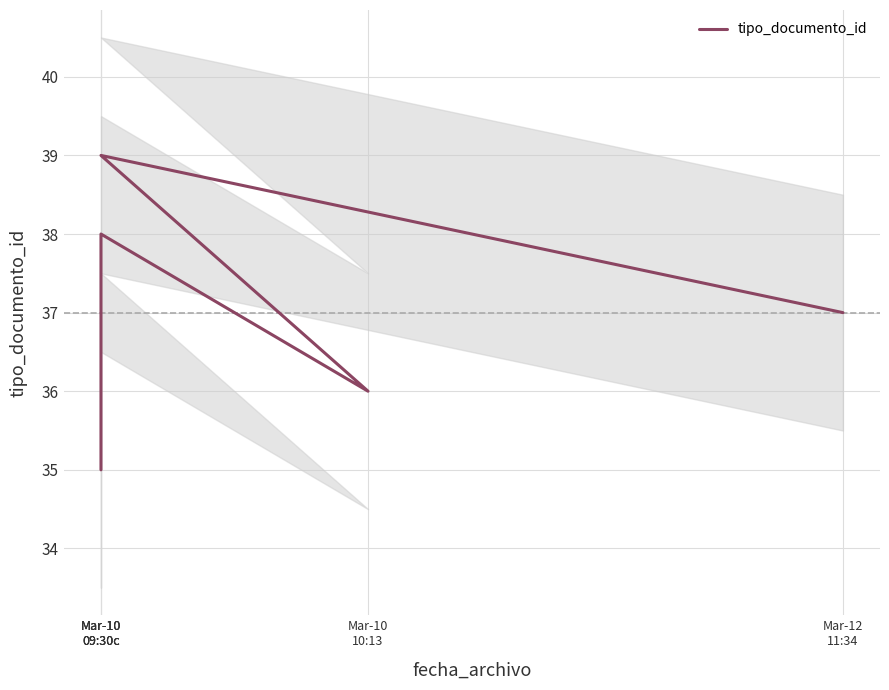

At which category does the chart reach its minimum across all series?

Mar-10
09:30c